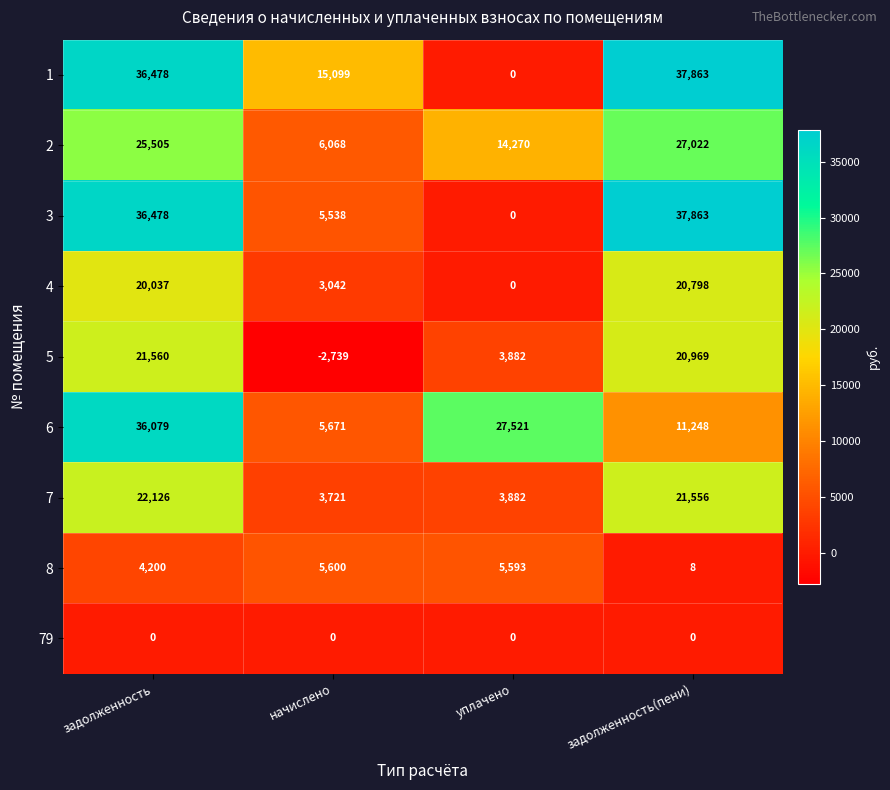

What is the difference between the second highest and minimum values in the 2 series?

19437